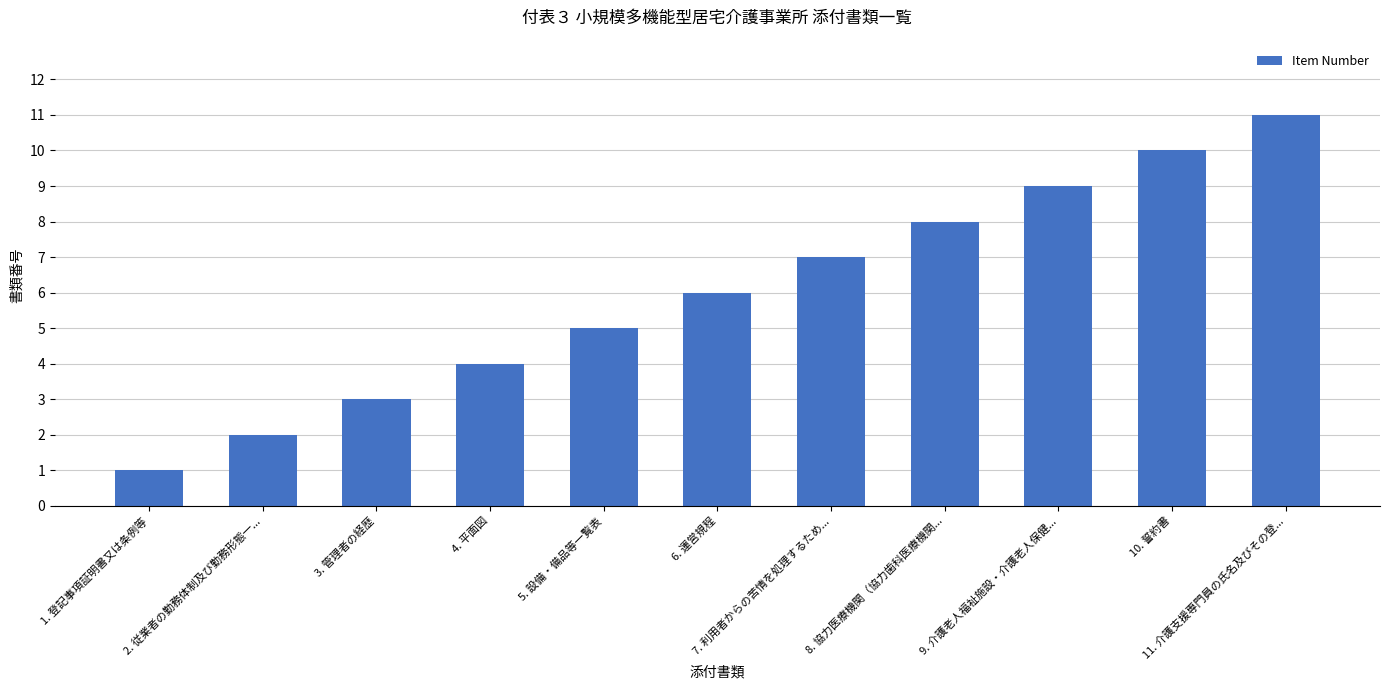

Read the value at 6. 運営規程, to the nearest 5.

5